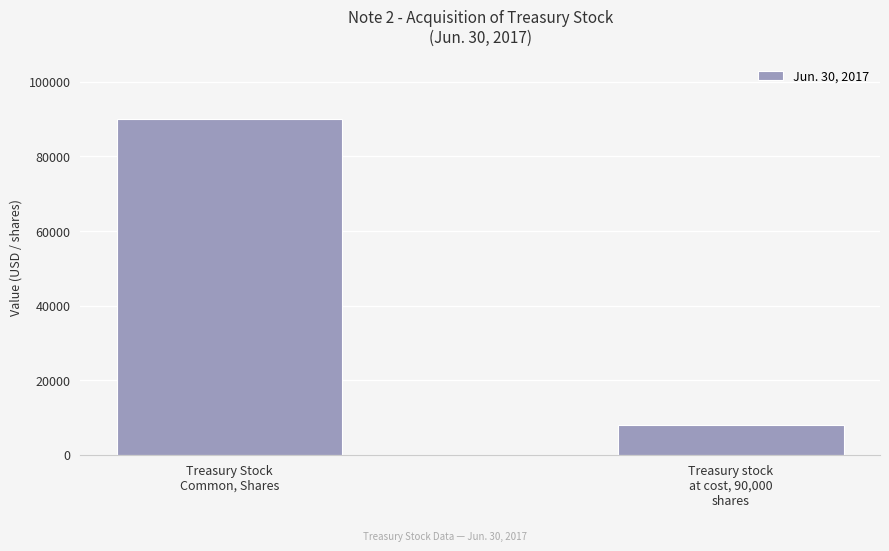

How many distinct data groups are displayed?

1